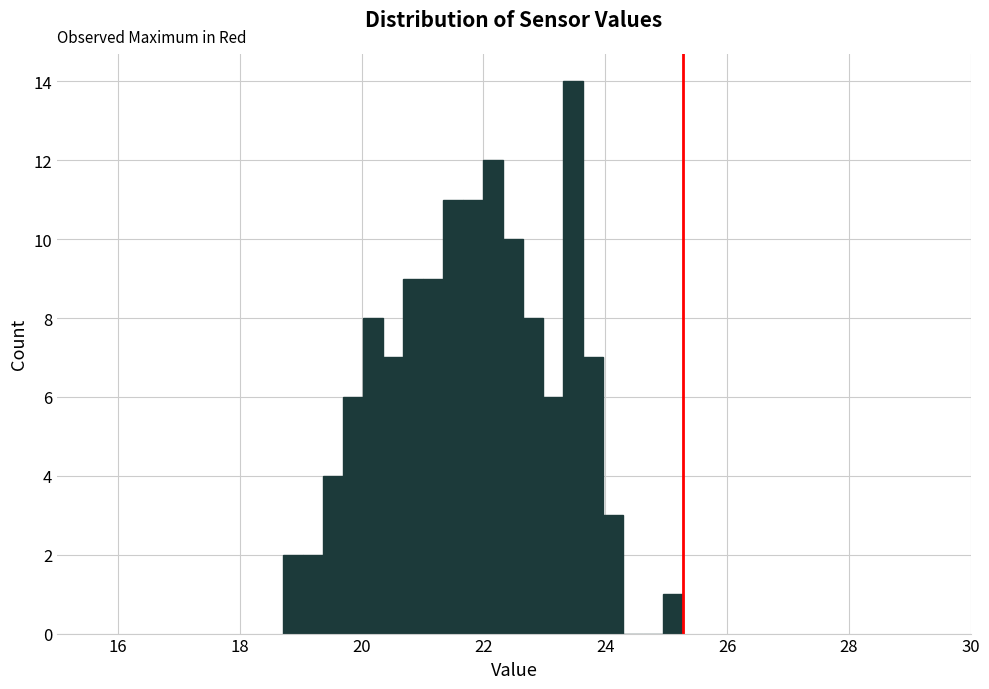

Read against the x-axis, roughly where is the centre of the tallest bar?

23.4